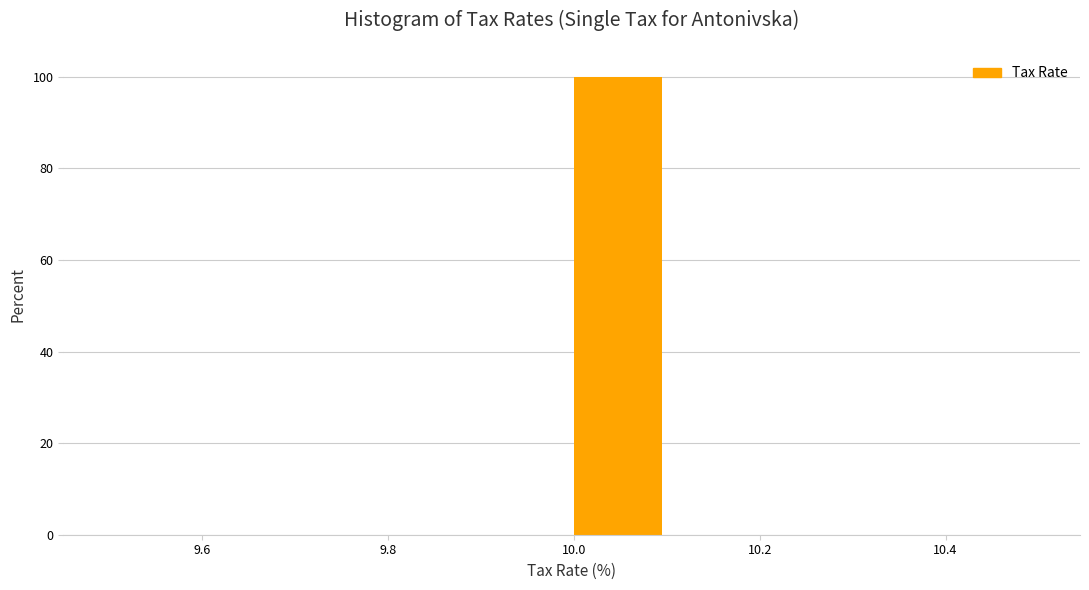

What is the height of the bar covering 10.0 to 10.1 on the x-axis? The values are not printed on the chart, so give them approximately, as read against the axis.

100